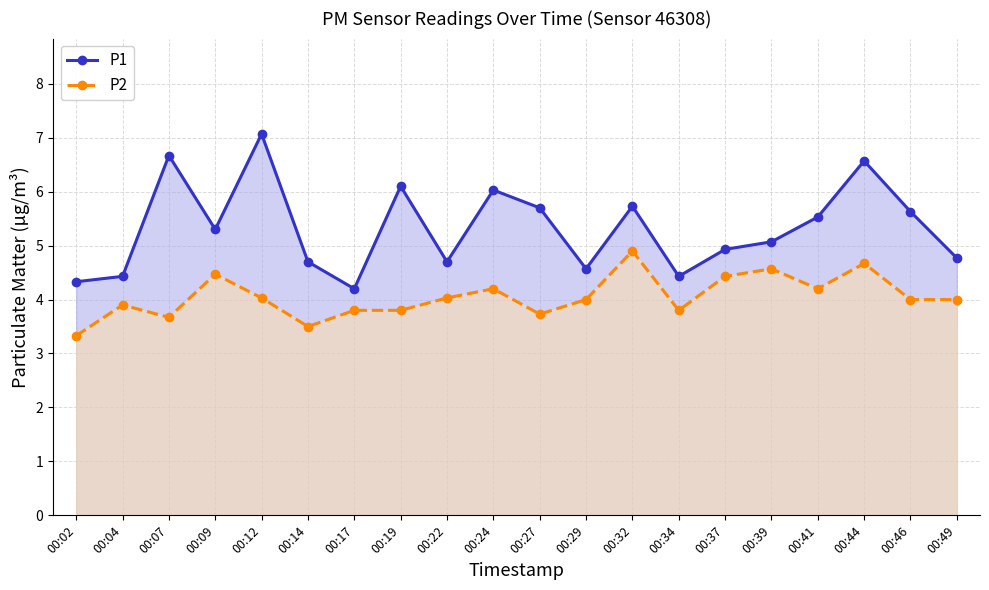

Between 00:41 and 00:34, which is larger?

00:41